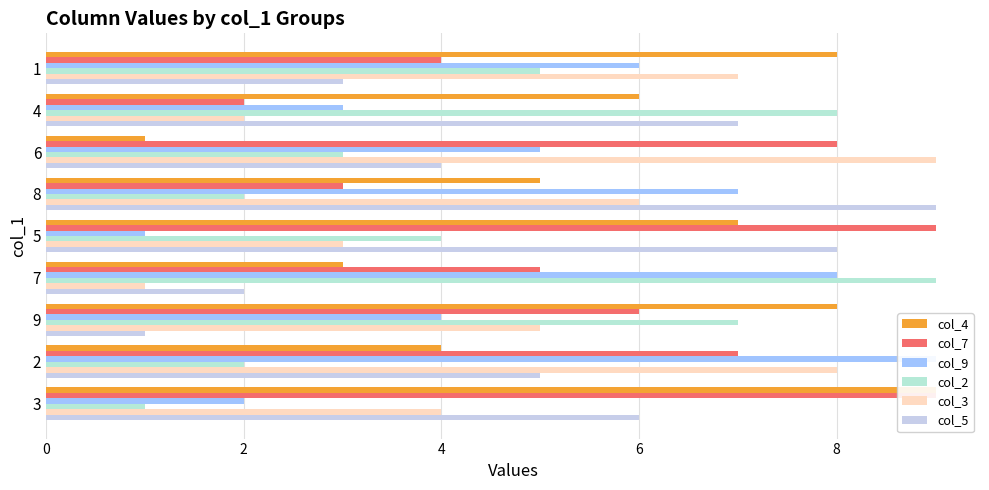

Reading right to left, extract all data points from this chart.

col_4: 8	6	1	5	7	3	8	4	9
col_7: 4	2	8	3	9	5	6	7	9
col_9: 6	3	5	7	1	8	4	9	2
col_2: 5	8	3	2	4	9	7	2	1
col_3: 7	2	9	6	3	1	5	8	4
col_5: 3	7	4	9	8	2	1	5	6